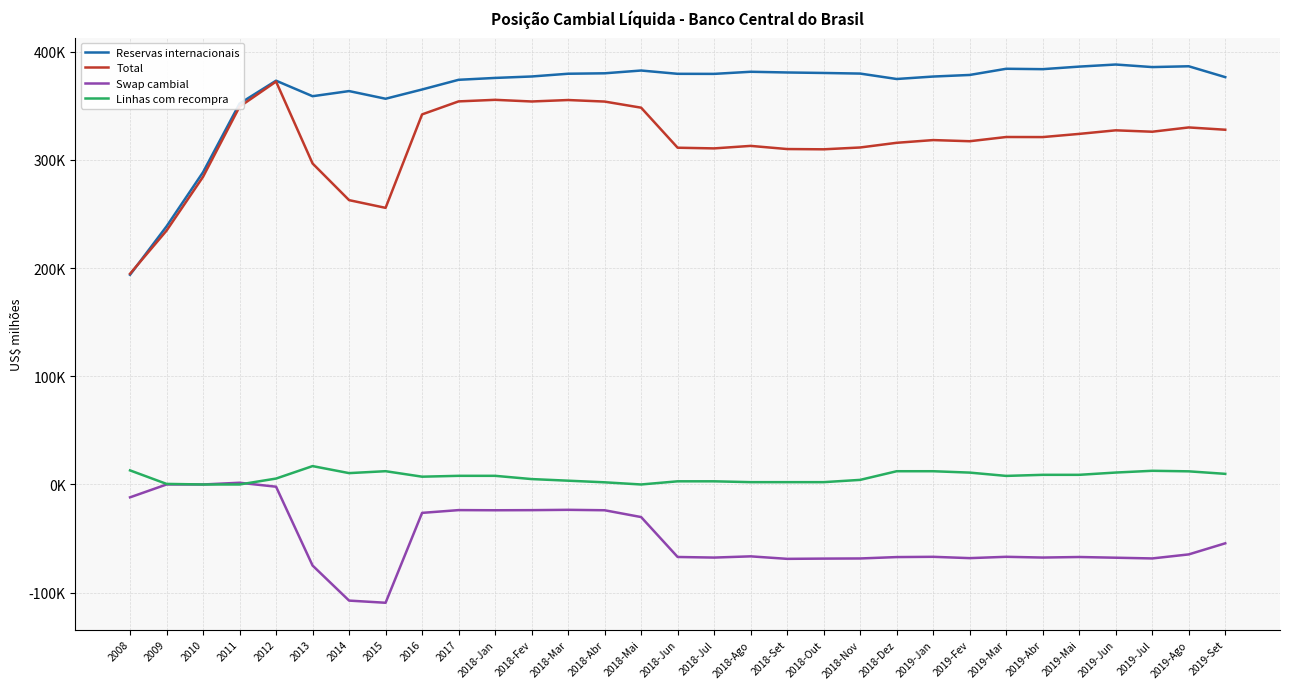

Does the chart have visible grid lines?

Yes